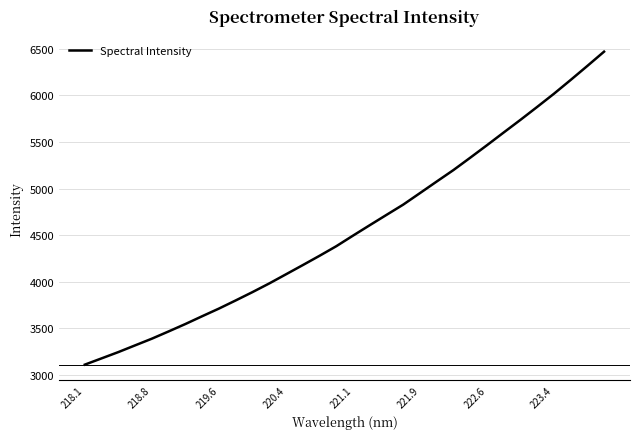

What is the maximum value shown in the chart?

6467.5